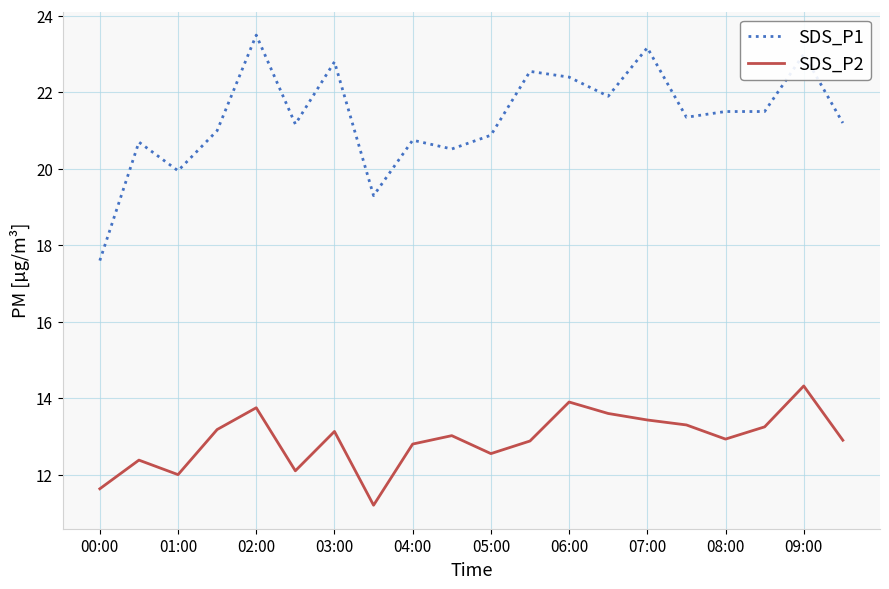

Rank the series by their maximum value, from lowest to highest.

SDS_P2, SDS_P1